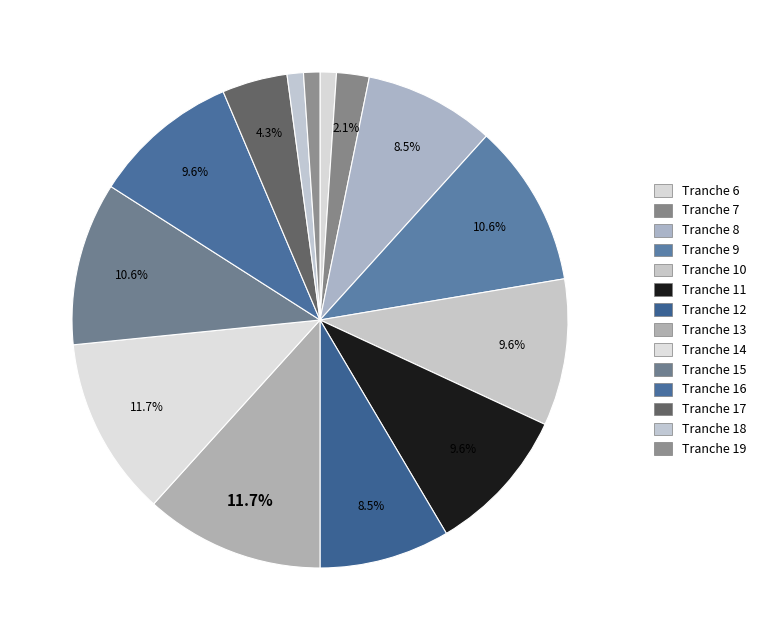

Which category has the biggest portion of the pie?

Tranche 13